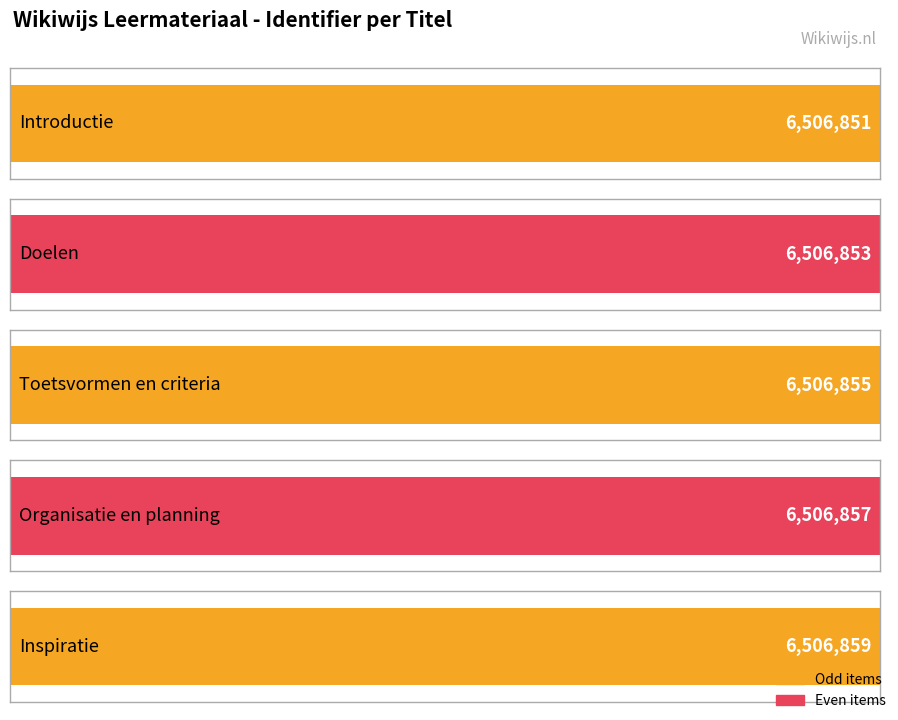

Reading left to right, what are all the values shown in this chart?

Introductie=6506851	Doelen=6506853	Toetsvormen en criteria=6506855	Organisatie en planning=6506857	Inspiratie=6506859